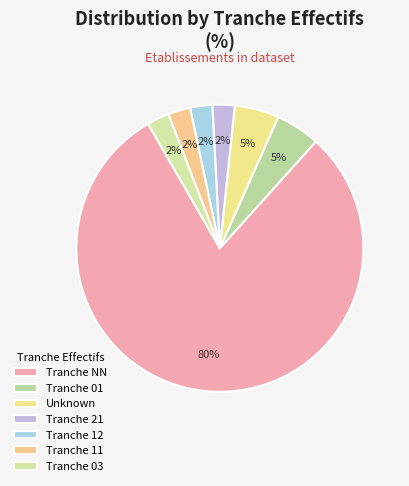

Count the number of slices in the pie.

7